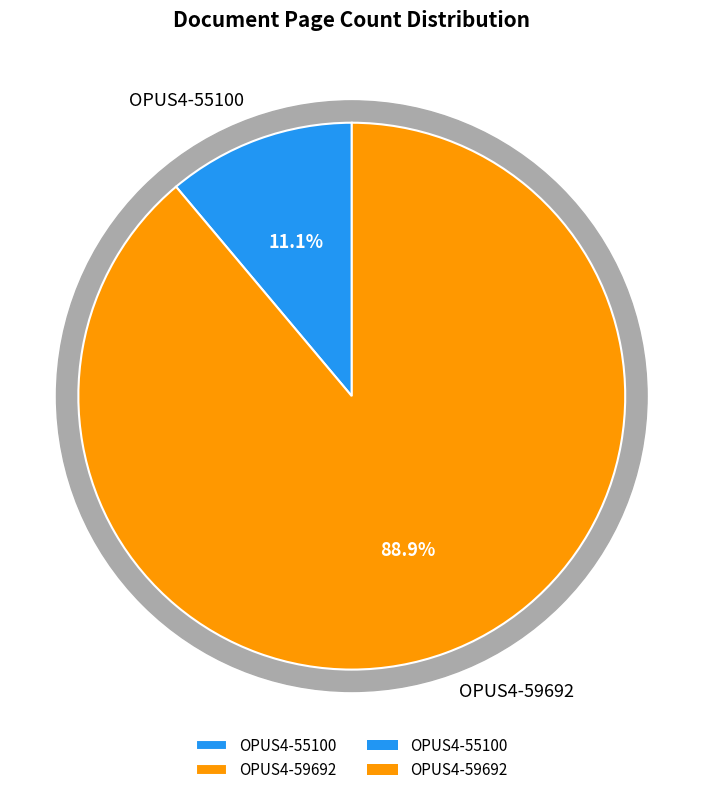

To the nearest percent, what is the combined percentage of OPUS4-55100 and OPUS4-59692?

100%